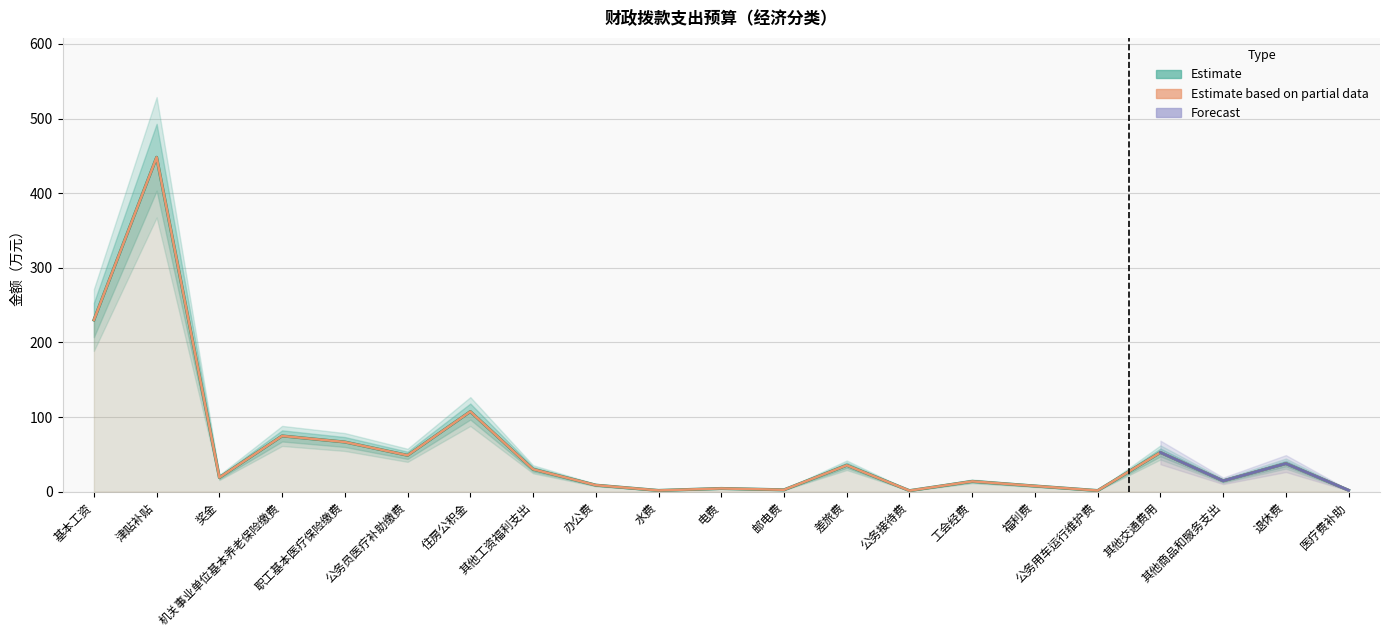

What position from the right is 机关事业单位基本养老保险缴费?

18